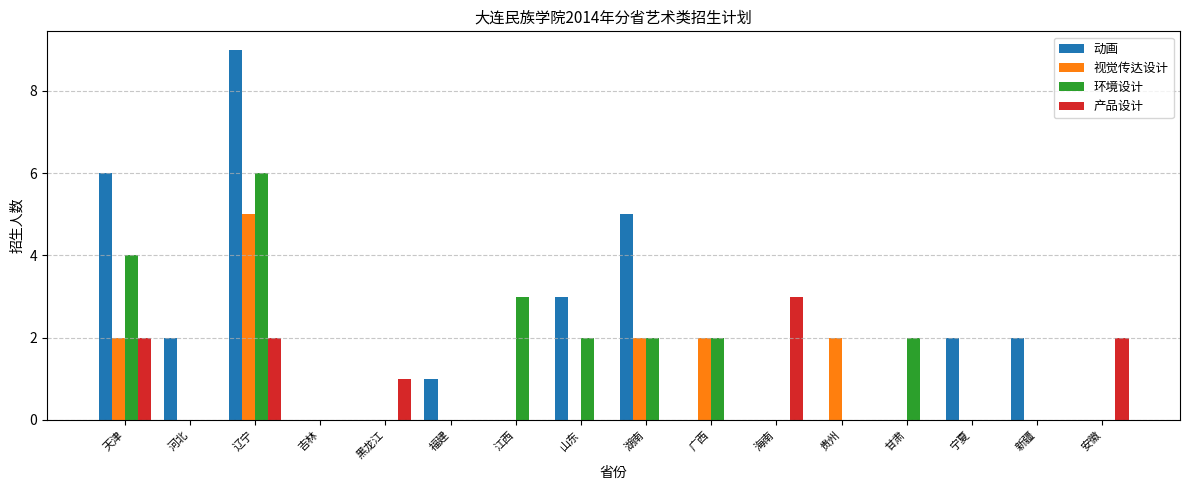

At which category is the sum across all series the highest?

辽宁